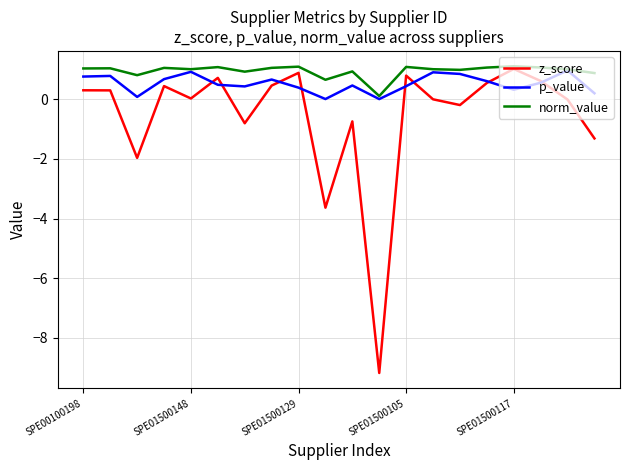

What is the maximum value shown in the chart?

1.1